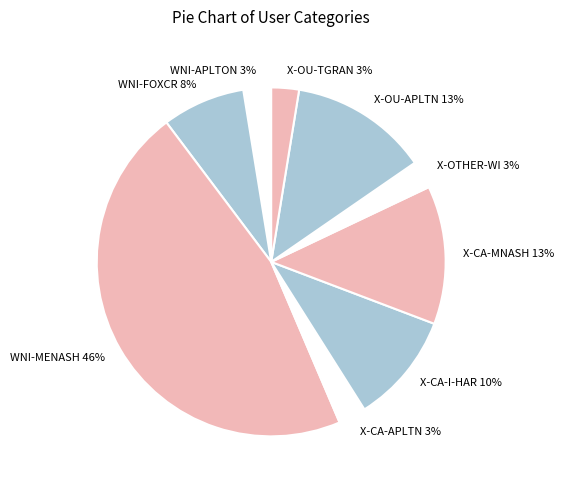

Is it true that X-CA-I-HAR is 1% of the pie?

False